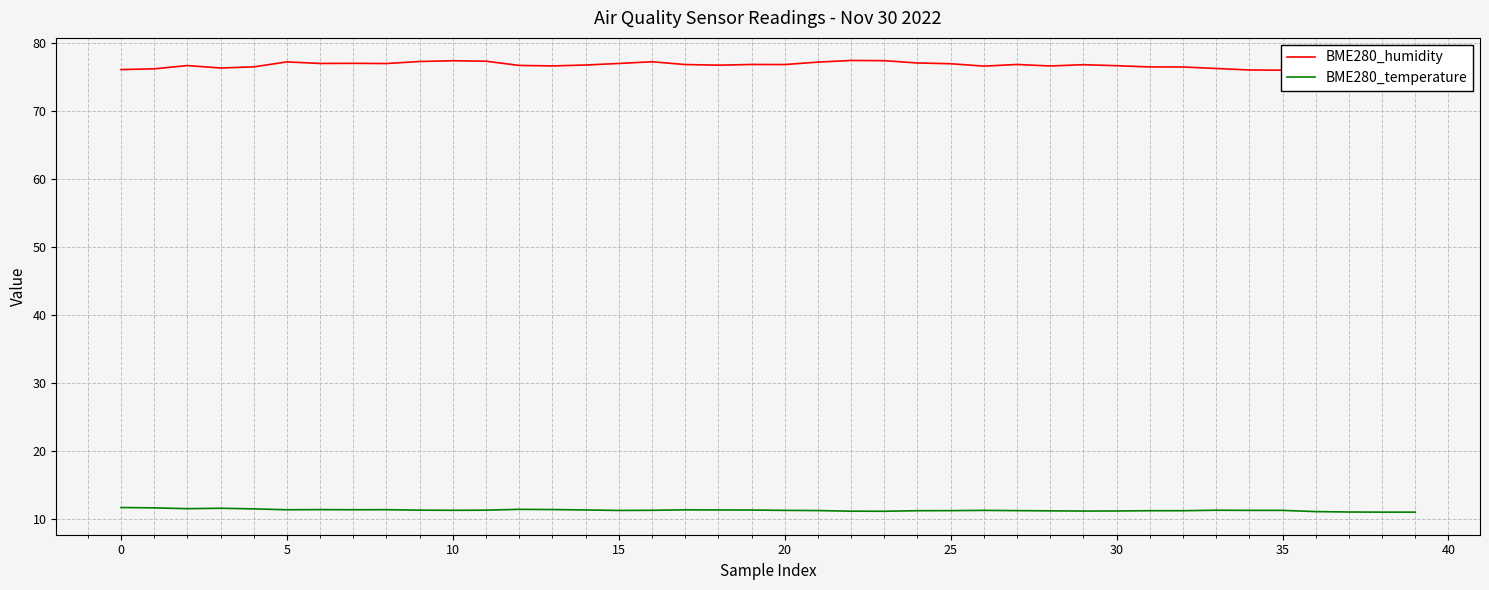

What is the maximum value for BME280_humidity?

77.4